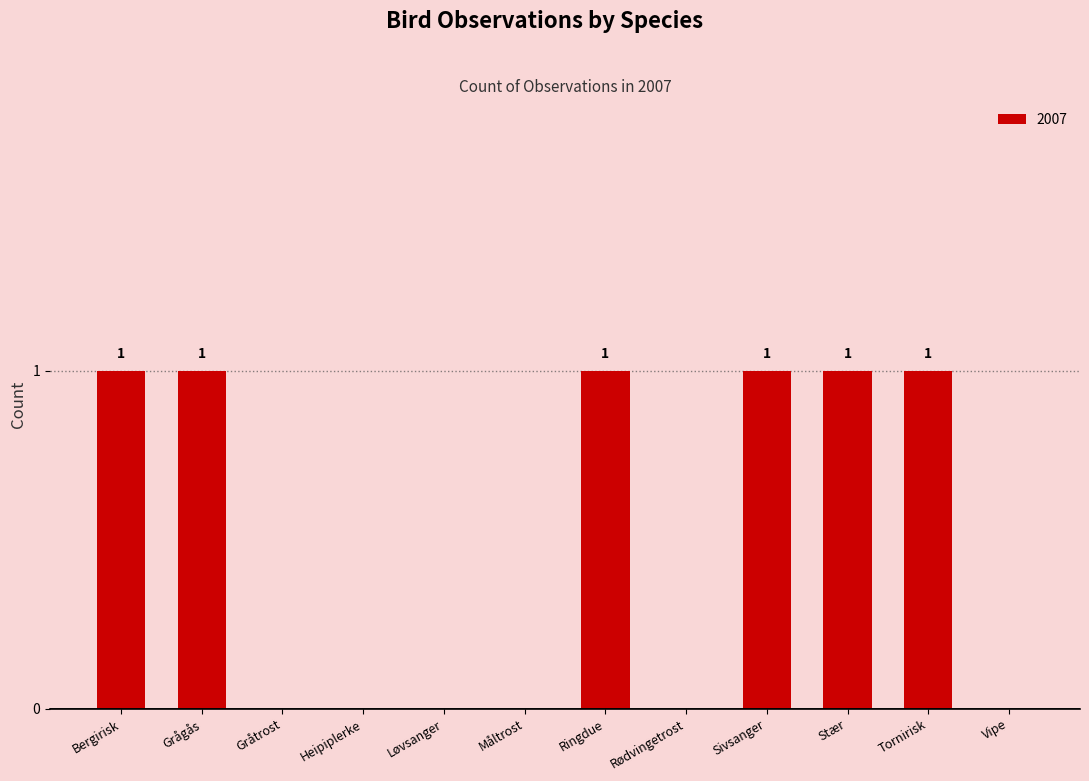

The value at Bergirisk is 1. True or false?

True